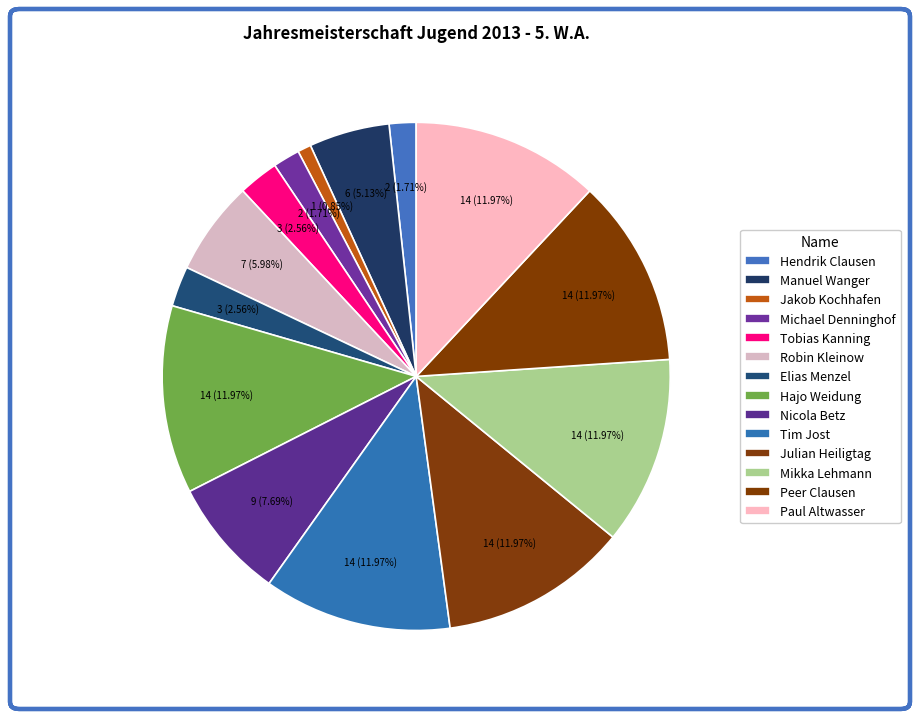

Is it true that Robin Kleinow is 6% of the pie?

True